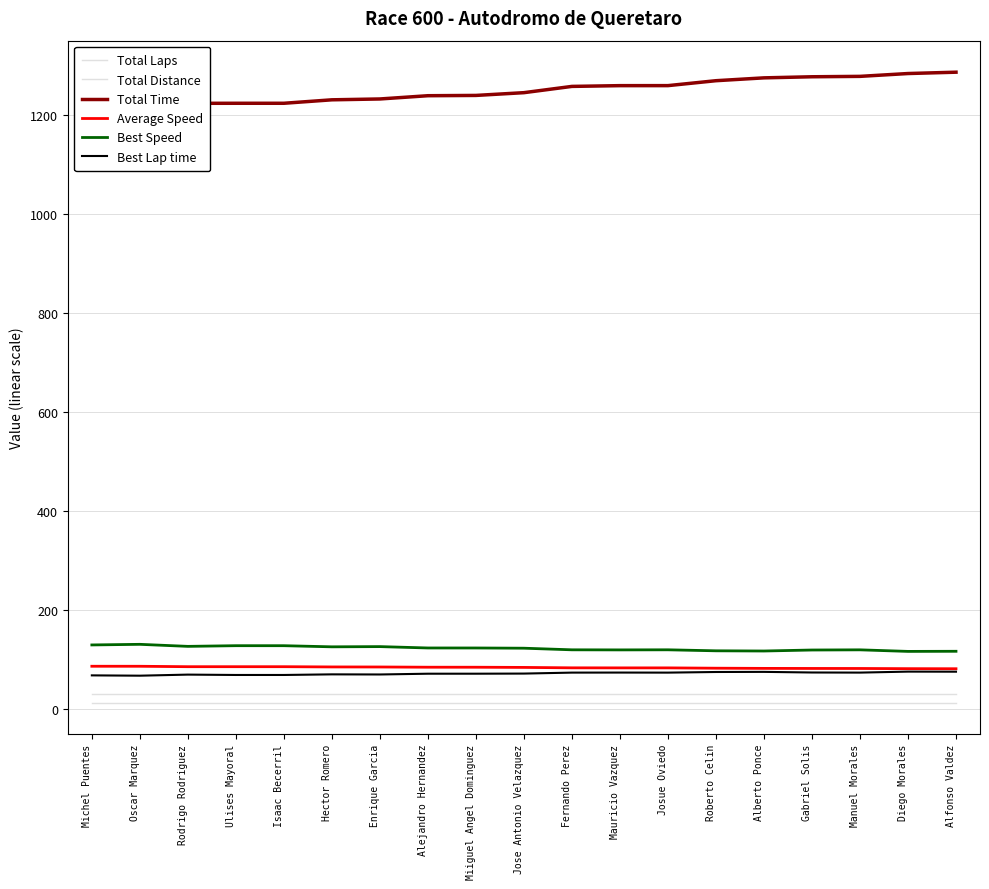

Reading left to right, what are all the values shown in this chart?

Total Laps: 12.0	12.0	12.0	12.0	12.0	12.0	12.0	12.0	12.0	12.0	12.0	12.0	12.0	12.0	12.0	12.0	12.0	12.0	12.0
Total Distance: 28.8	28.8	28.8	28.8	28.8	28.8	28.8	28.8	28.8	28.8	28.8	28.8	28.8	28.8	28.8	28.8	28.8	28.8	28.8
Total Time: 1211.5	1212.0	1224.2	1224.3	1224.3	1231.3	1233.0	1239.6	1240.2	1245.8	1258.4	1260.0	1260.0	1270.0	1275.7	1277.9	1278.7	1284.5	1287.2
Average Speed: 85.6	85.5	84.7	84.7	84.7	84.2	84.1	83.6	83.6	83.2	82.4	82.3	82.3	81.6	81.3	81.1	81.1	80.7	80.5
Best Speed: 128.7	129.9	125.8	127.2	127.2	124.9	125.3	122.6	122.5	122.1	118.8	118.7	118.8	116.8	116.4	118.4	118.8	115.6	115.9
Best Lap time: 67.1	66.5	68.7	67.9	68.0	69.2	68.9	70.5	70.5	70.8	72.7	72.8	72.7	74.0	74.2	73.0	72.7	74.7	74.6